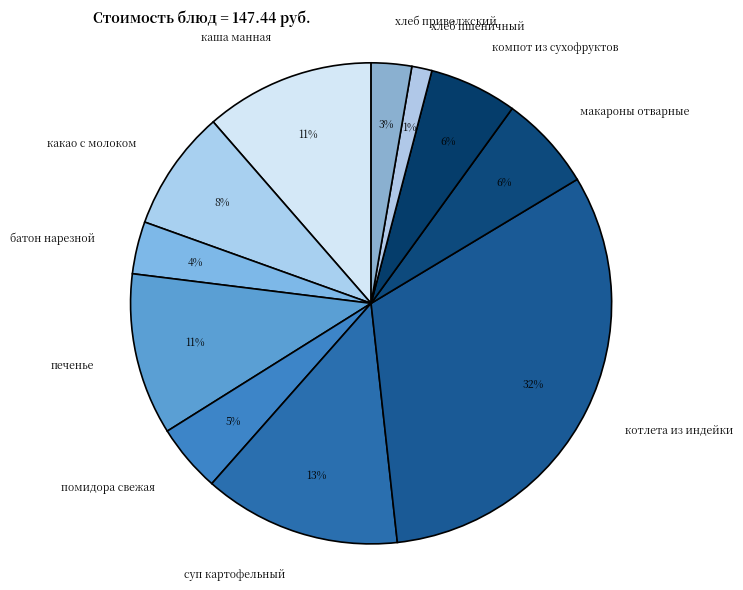

To the nearest percent, what portion does хлеб приволжский represent?

3%